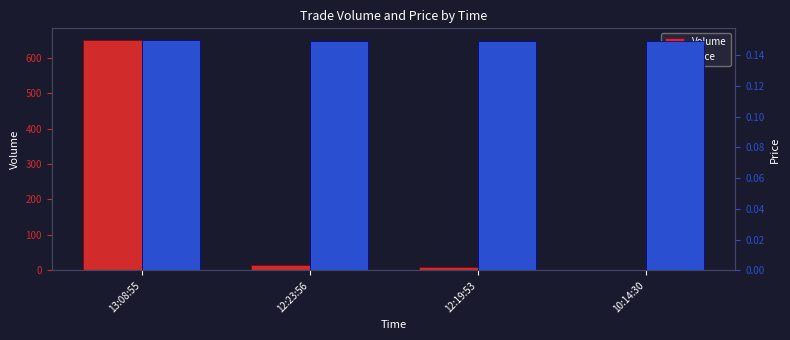

The value of Price at 13:08:55 is 0.3. True or false?

False